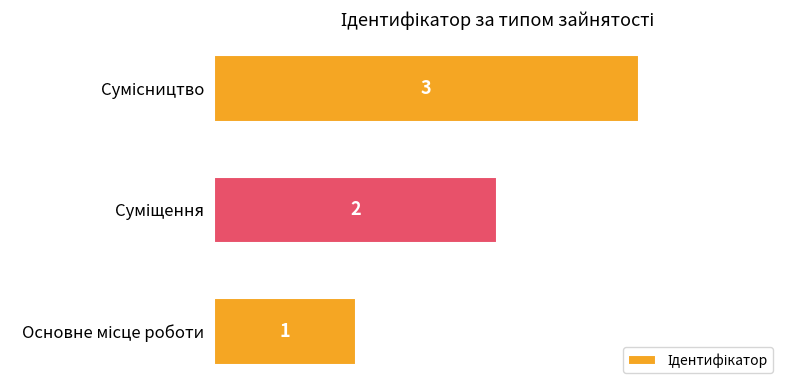

What is the difference between the maximum and second lowest values?

1